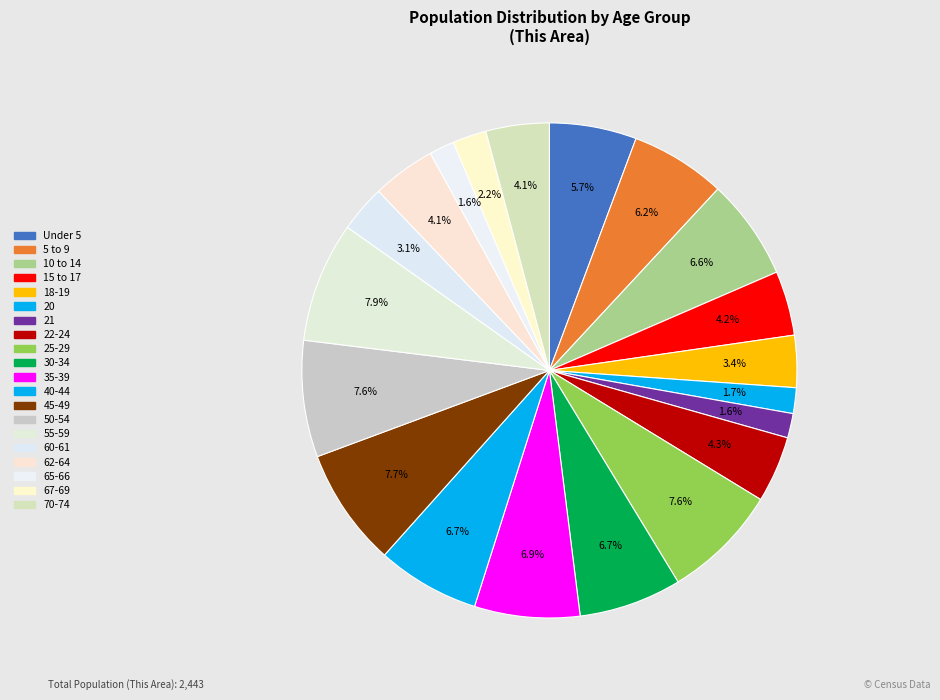

What percentage is the 40-44 slice, to the nearest percent?

7%